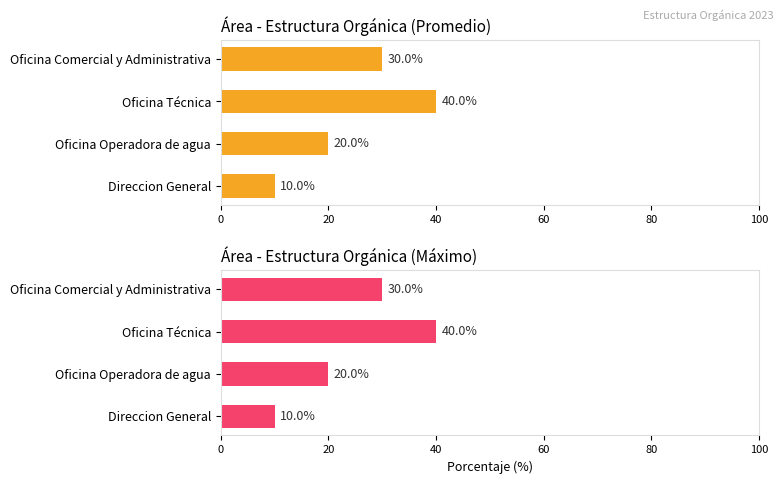

What is the minimum value for Average utilization?

10